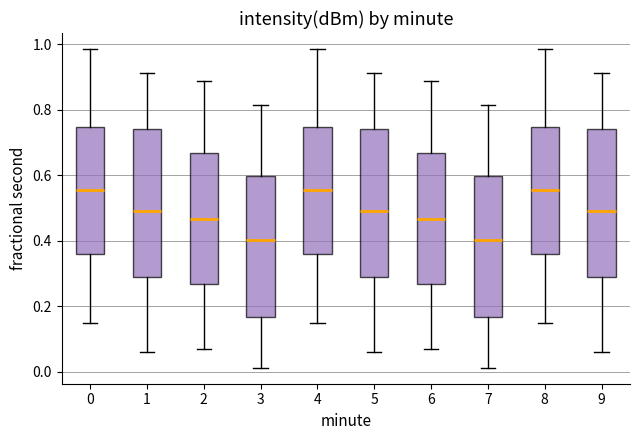

Reading left to right, read every box against the y-axis: the position of its median line, the range the box covers, and the ends of its whiskers. The values are not printed on the chart, so give them approximately, as read against the axis.

0: median 0.56, box 0.36 to 0.74, whiskers 0.14 to 0.98
1: median 0.50, box 0.28 to 0.74, whiskers 0.06 to 0.92
2: median 0.46, box 0.26 to 0.66, whiskers 0.06 to 0.88
3: median 0.40, box 0.16 to 0.60, whiskers 0.02 to 0.82
4: median 0.56, box 0.36 to 0.74, whiskers 0.14 to 0.98
5: median 0.50, box 0.28 to 0.74, whiskers 0.06 to 0.92
6: median 0.46, box 0.26 to 0.66, whiskers 0.06 to 0.88
7: median 0.40, box 0.16 to 0.60, whiskers 0.02 to 0.82
8: median 0.56, box 0.36 to 0.74, whiskers 0.14 to 0.98
9: median 0.50, box 0.28 to 0.74, whiskers 0.06 to 0.92